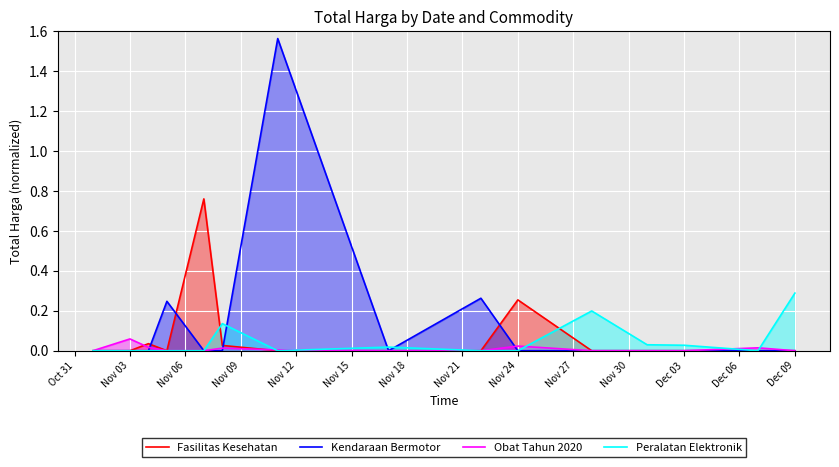

Which series ends up on top after the final intersection of Obat Tahun 2020 and Peralatan Elektronik?

Peralatan Elektronik